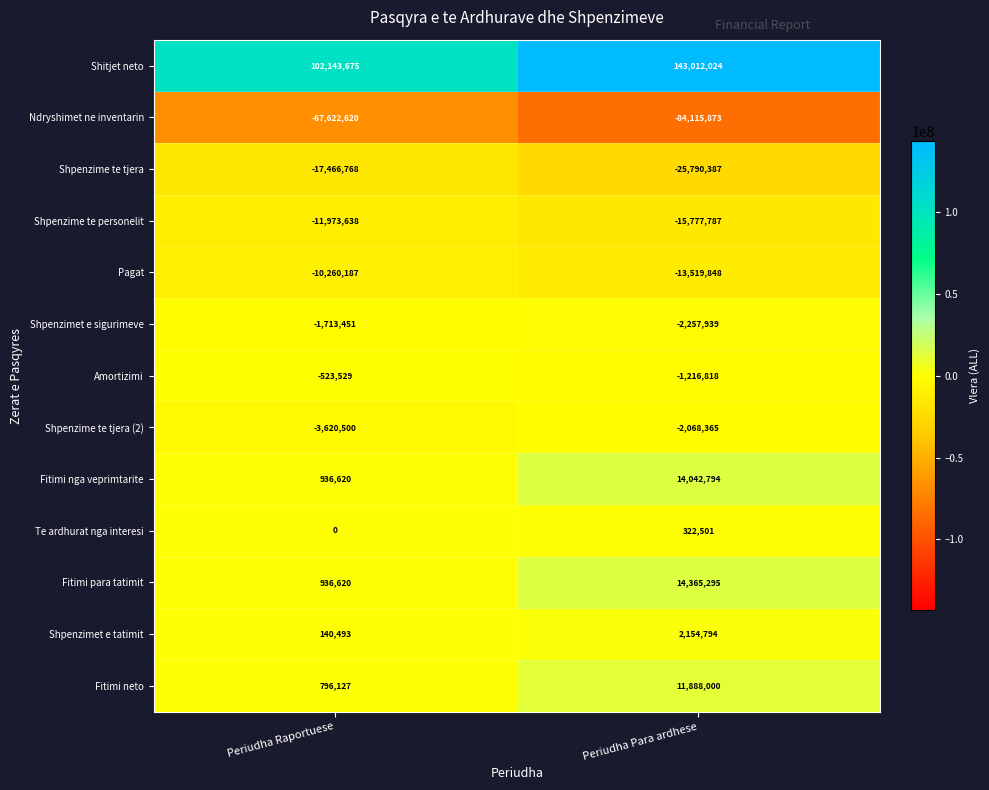

Count the number of categories in the chart.

2